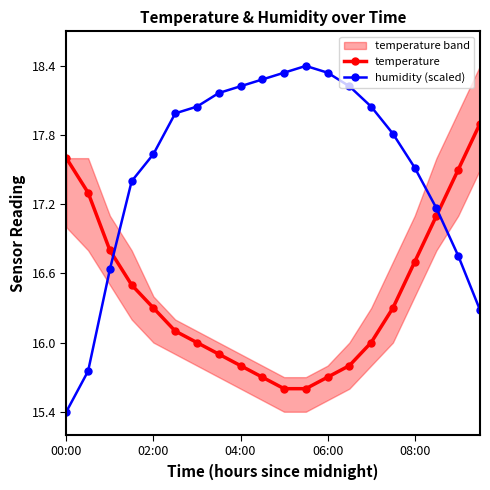

List the series in order of their overall mean, lowest first.

temperature, humidity (scaled)